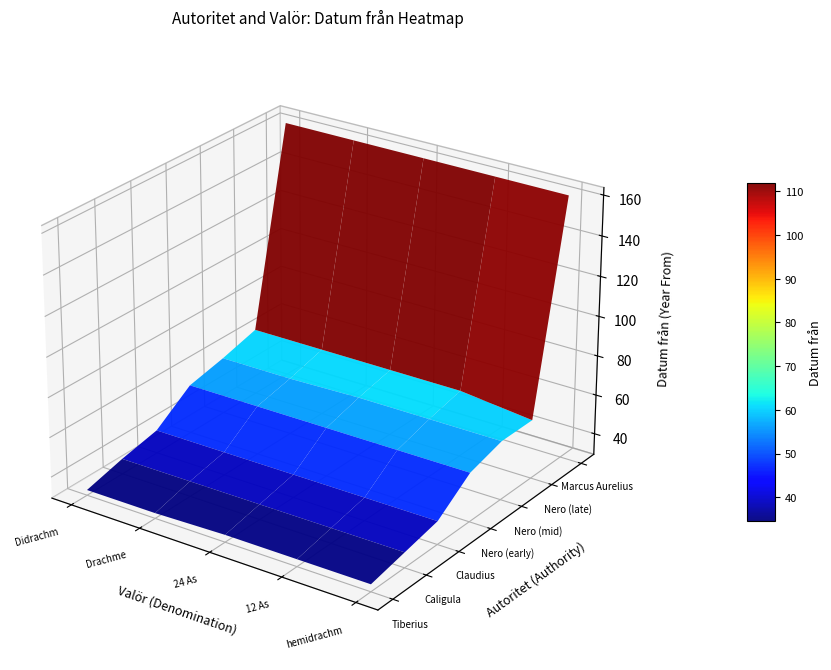

Which series changed the most between Drachme and hemidrachm?

Nero (late)